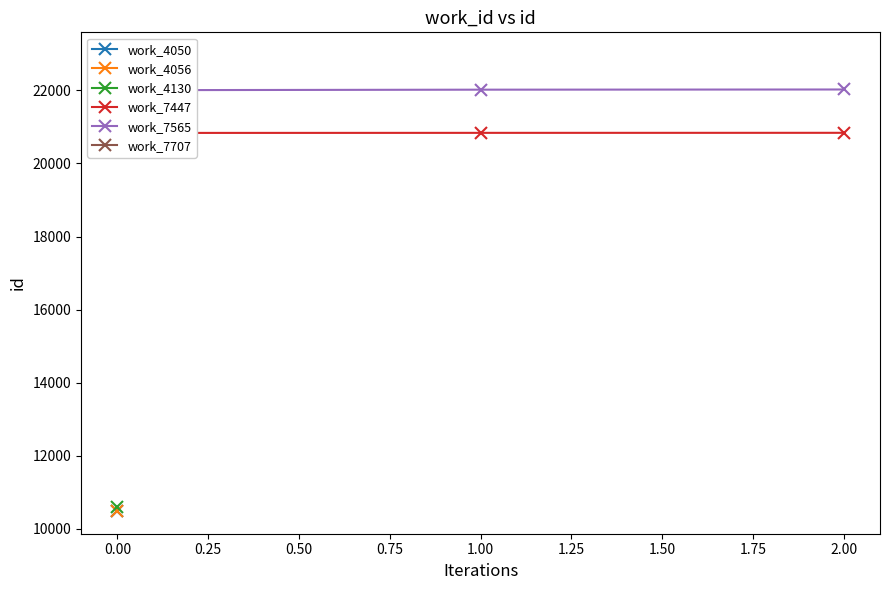

What is the total value across all series at 1.00?

42851